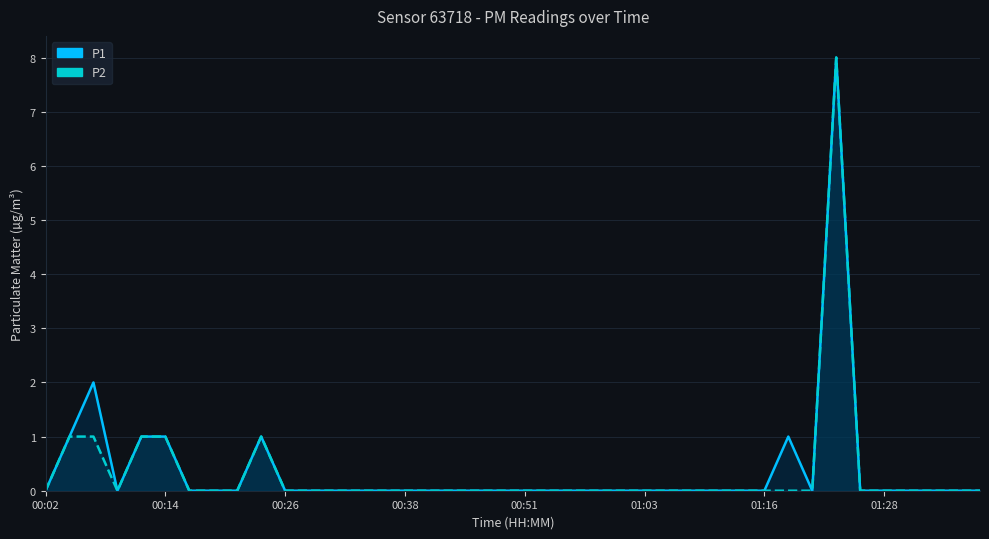

How many interior local peaks does the P1 series have?

4